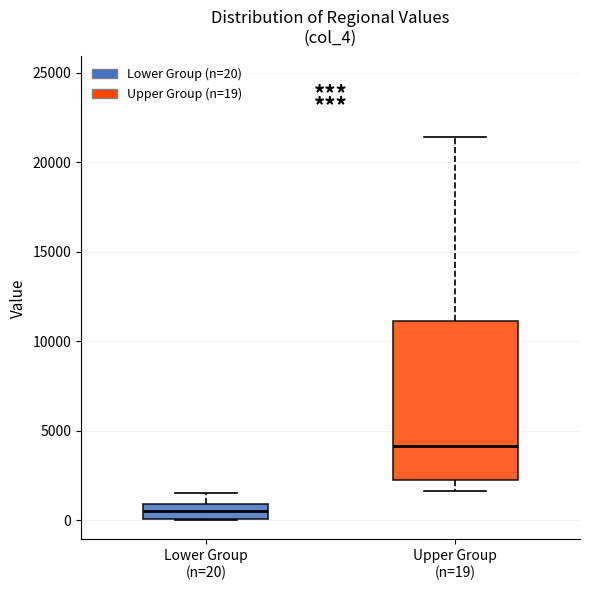

Reading left to right, read every box against the y-axis: the position of its median line, the range the box covers, and the ends of its whiskers. The values are not printed on the chart, so give them approximately, as read against the axis.

Lower Group (n=20): median 500, box 0 to 1000, whiskers 0 to 1500
Upper Group (n=19): median 4000, box 2000 to 11000, whiskers 1500 to 21500